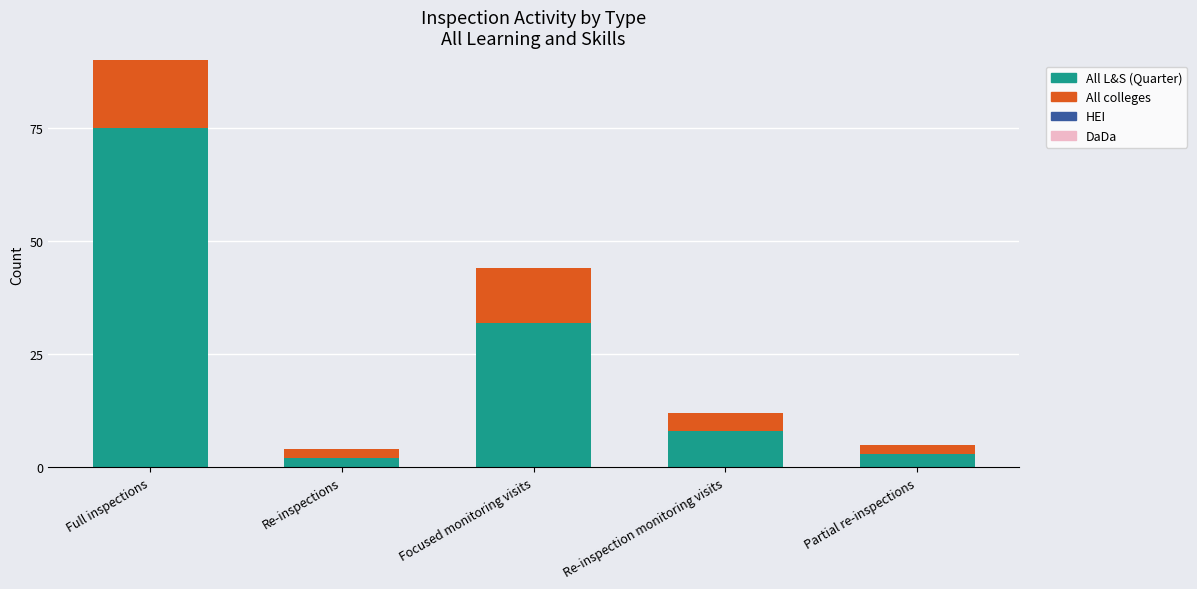

What is the difference between the highest and lowest values at Partial re-inspections?

3